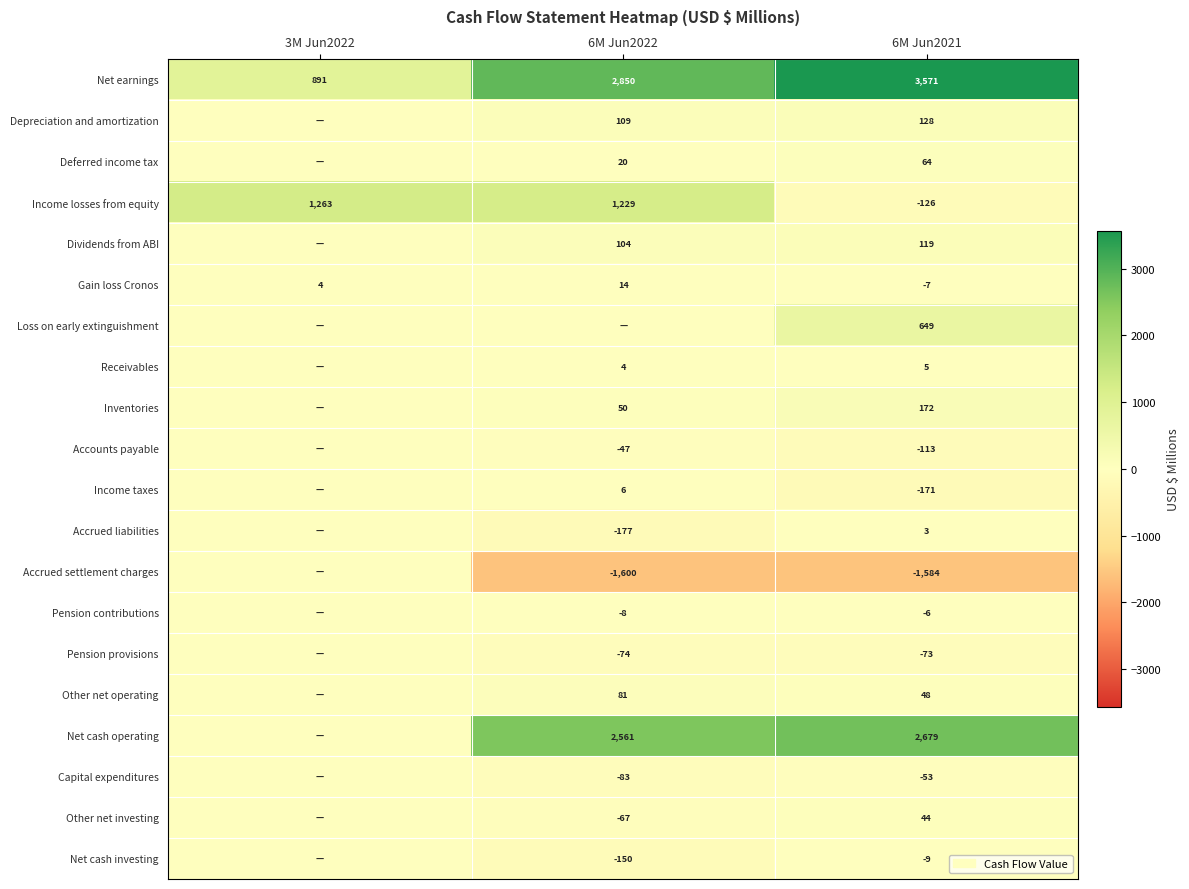

At which label is Net earnings closest to 2231?

6M Jun2022